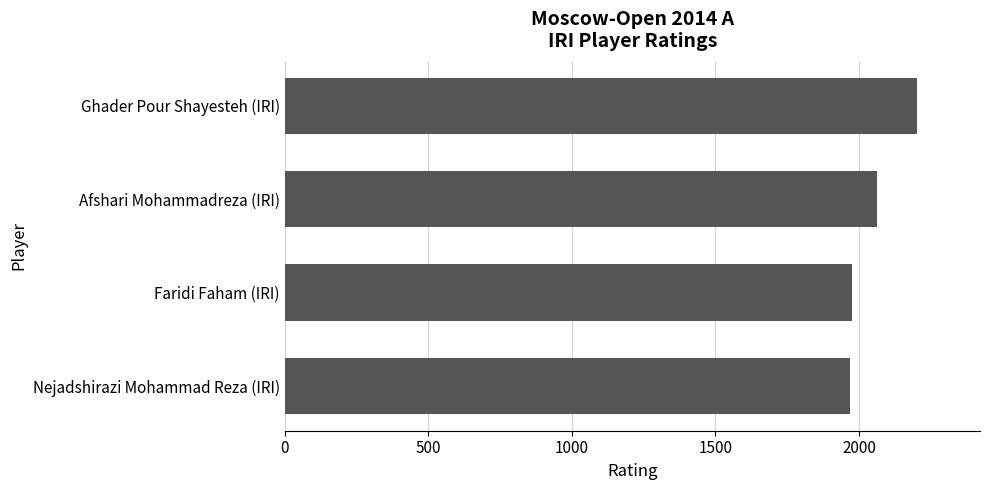

The value at Nejadshirazi Mohammad Reza (IRI) is 1969. True or false?

True